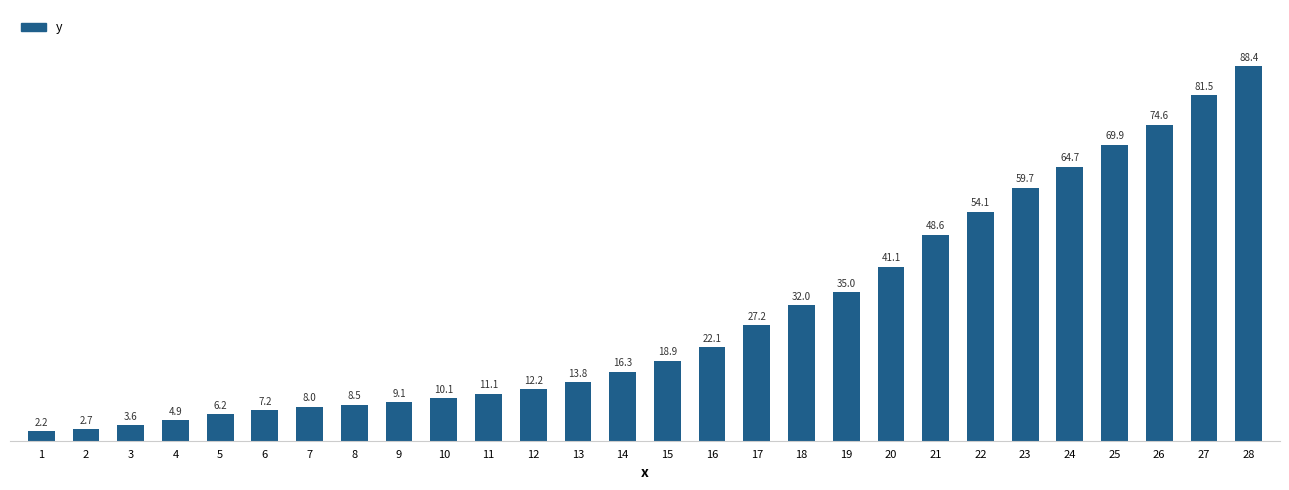

Count the number of data series in this chart.

1